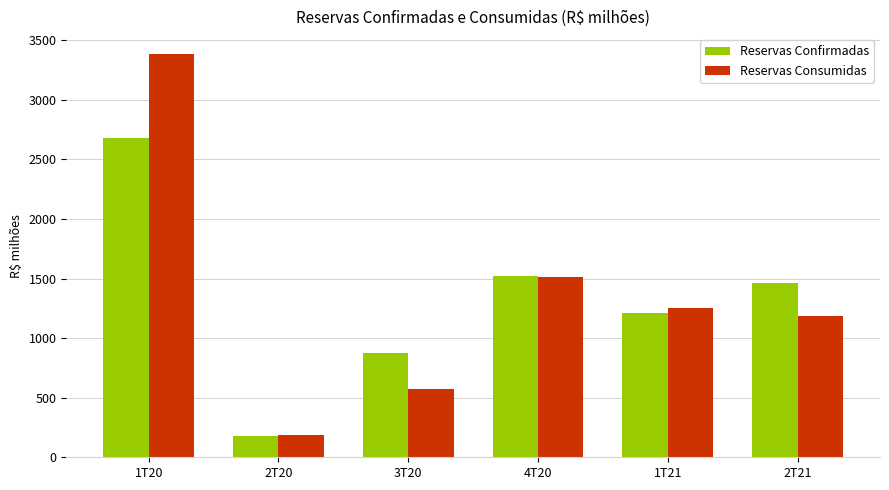

Reading right to left, transcribe all the data shown in this chart.

Reservas Confirmadas: 2T21=1460.9	1T21=1207.6	4T20=1520.0	3T20=874.0	2T20=176.3	1T20=2680.9
Reservas Consumidas: 2T21=1182.4	1T21=1255.4	4T20=1511.5	3T20=570.3	2T20=186.2	1T20=3382.3